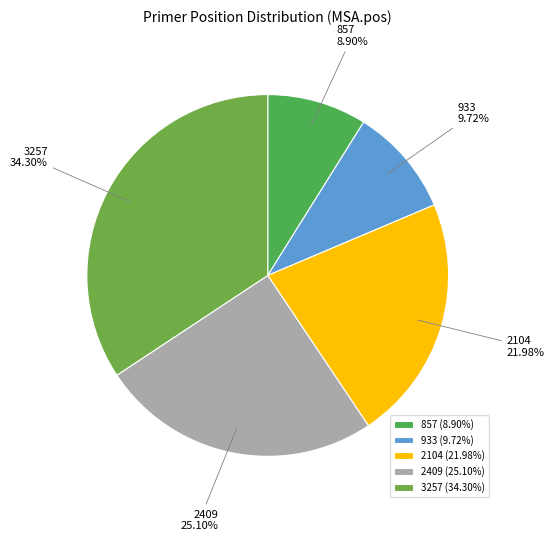

Which has a higher value, 3257 or 2104?

3257